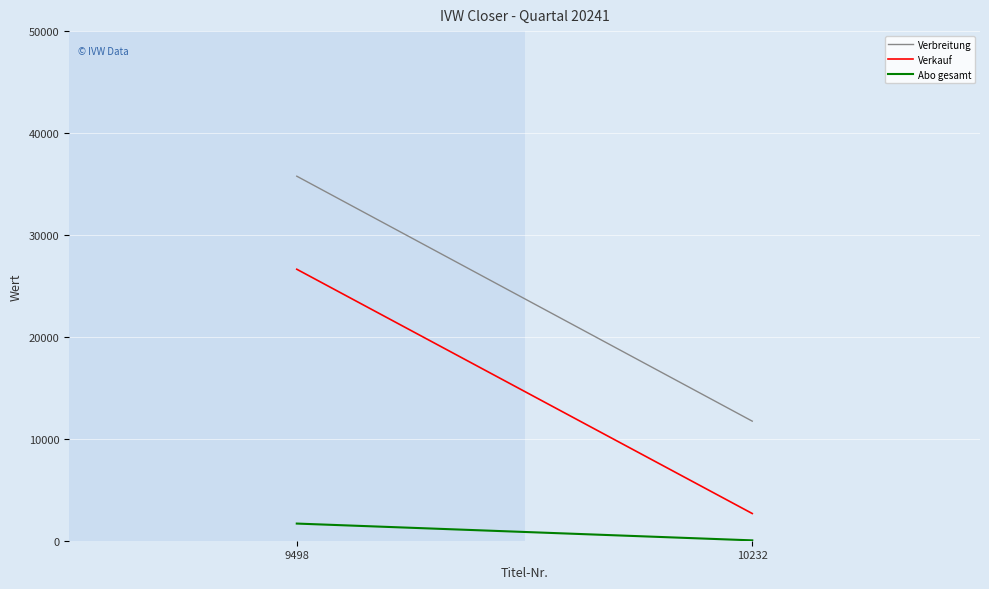

What are all the series names shown in the legend?

Verbreitung, Verkauf, Abo gesamt